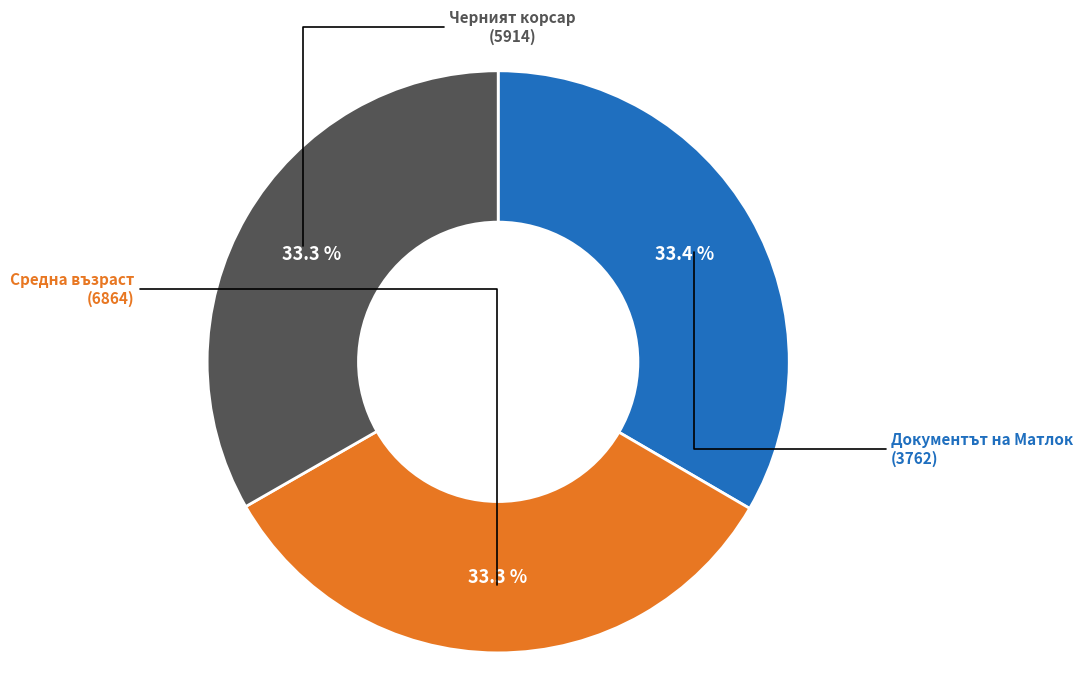

Count the number of slices in the pie.

3